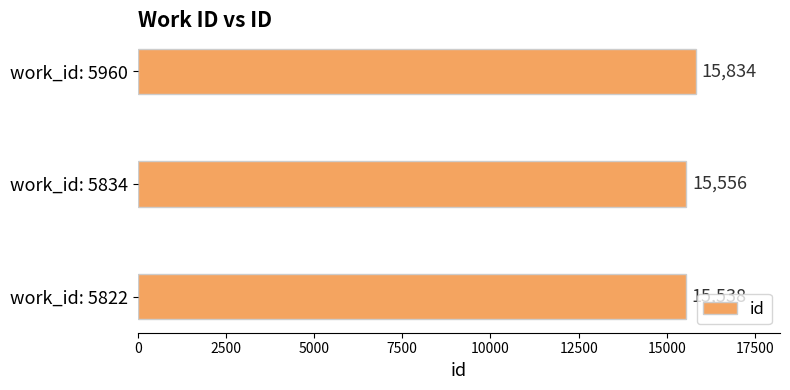

Is it true that the value at work_id: 5834 is 15556?

True